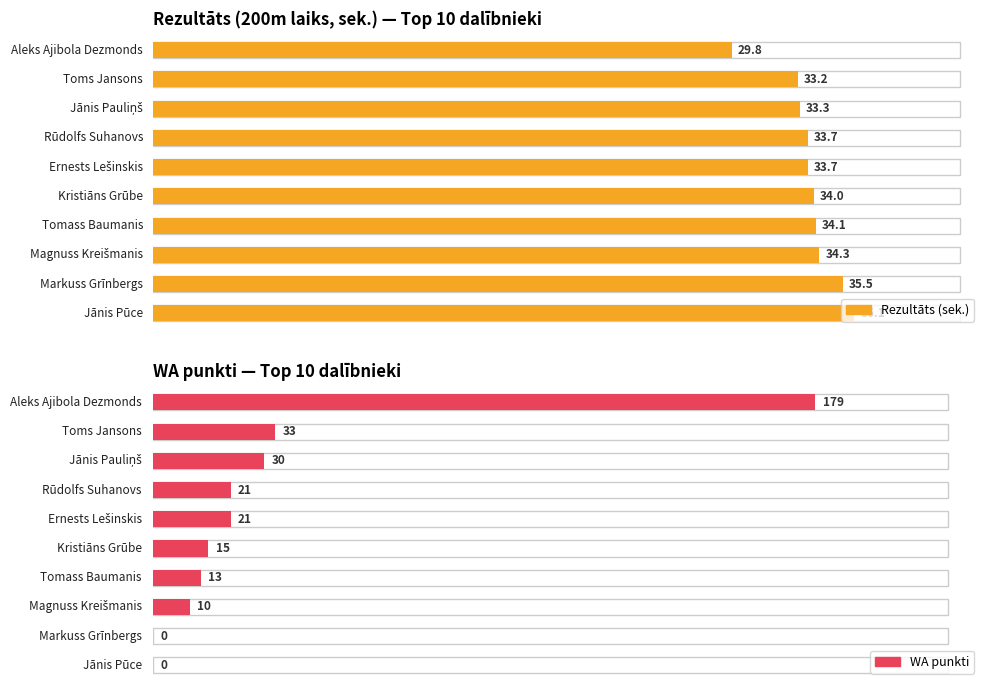

Which category has the lowest value in the Rezultāts series?

Aleks Ajibola Dezmonds